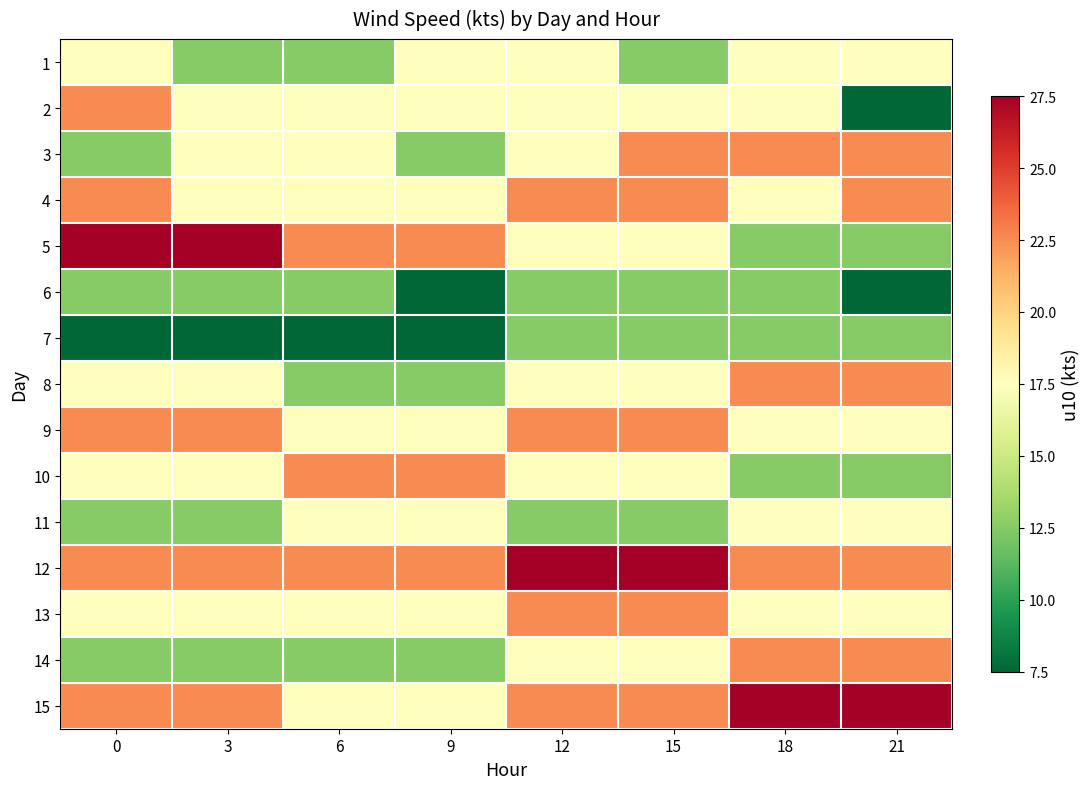

At which category is the sum across all series the highest?

12